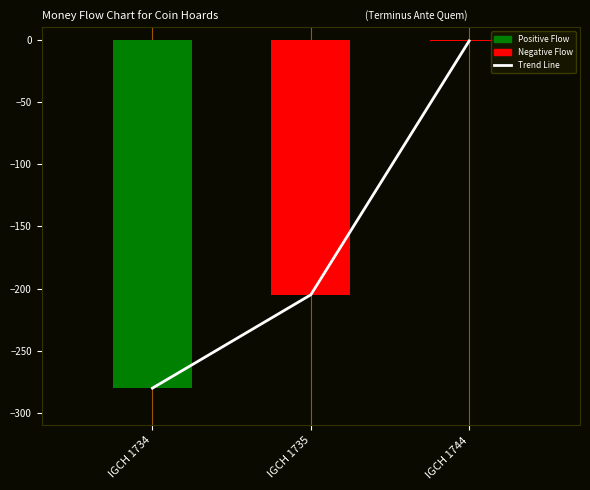

At which label does the data first exceed -205?

IGCH 1744